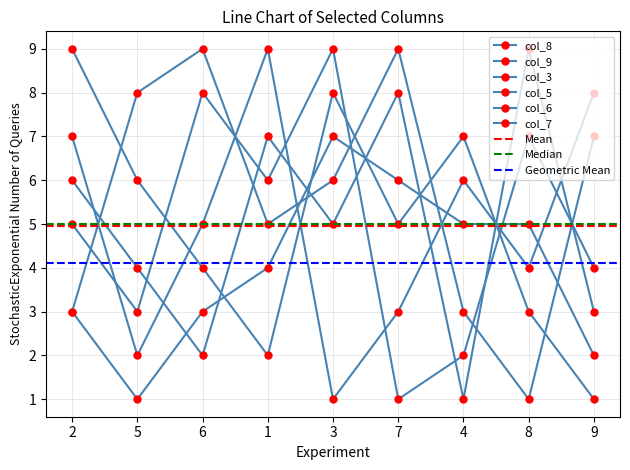

What is the label of the 1st point from the right?

9